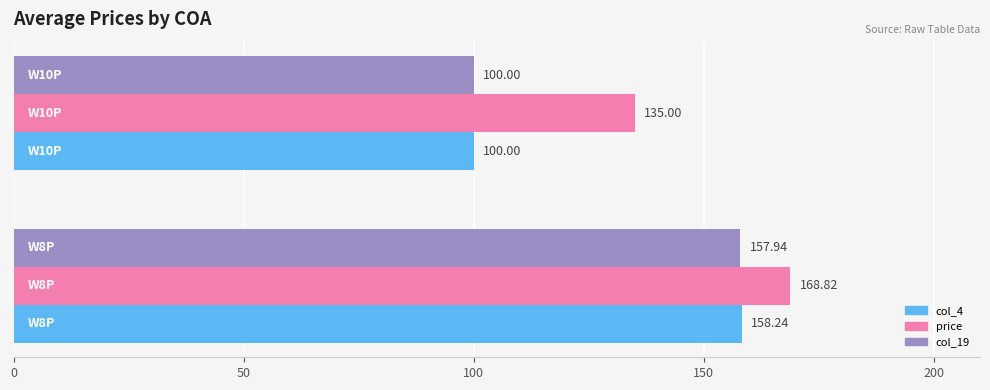

Rank the series by their maximum value, from lowest to highest.

col_19, col_4, price